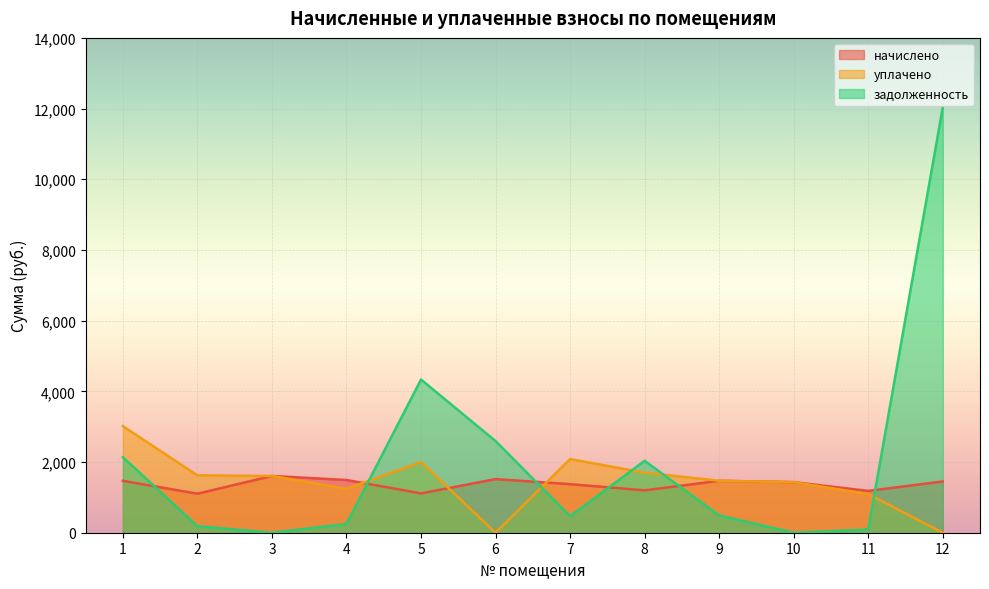

How many lines are shown in the chart?

3